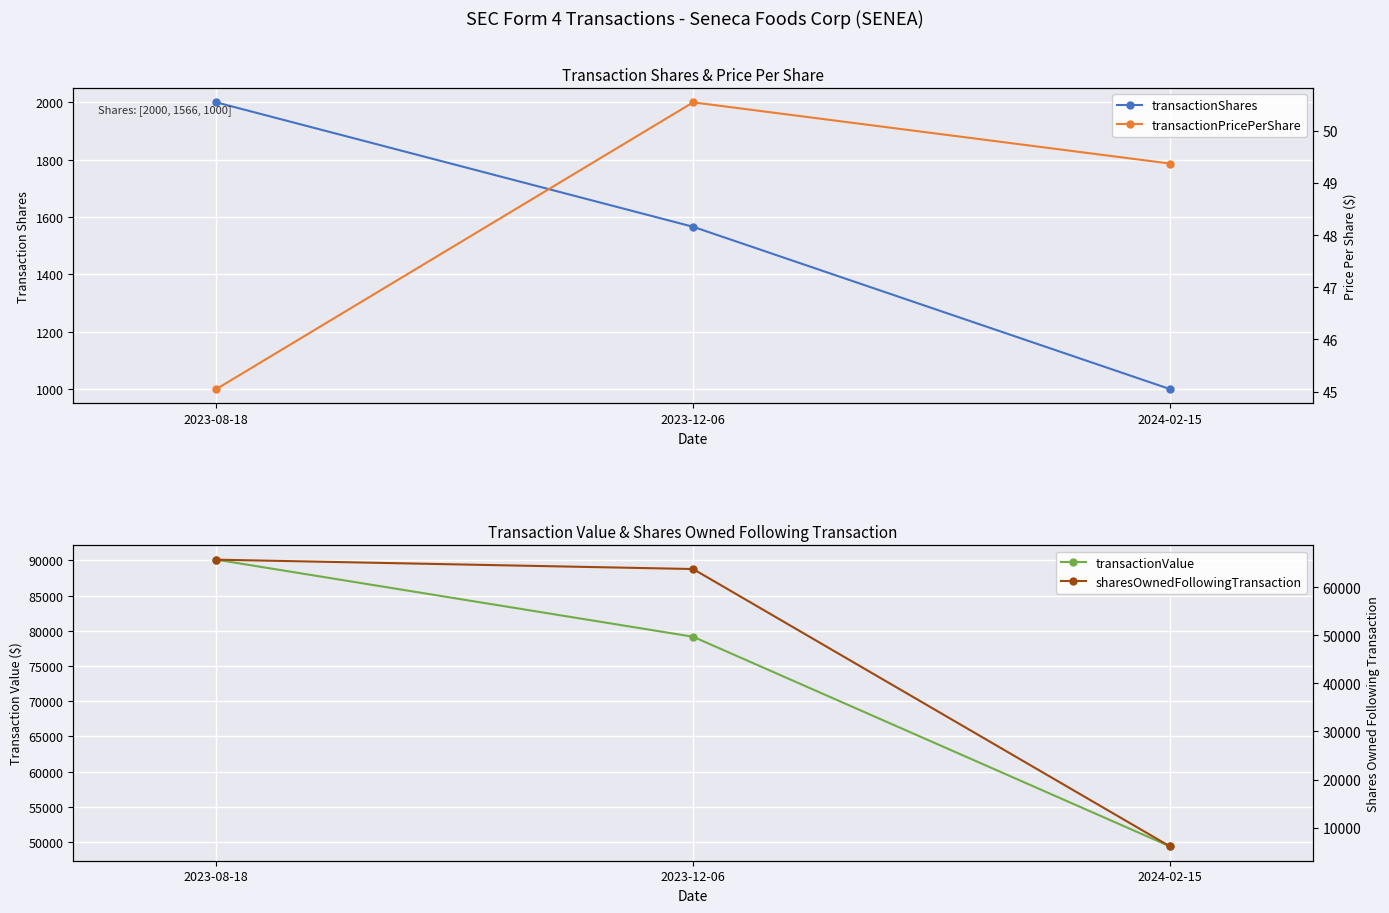

What is the difference between the maximum and second lowest values in the transactionValue series?

10951.0